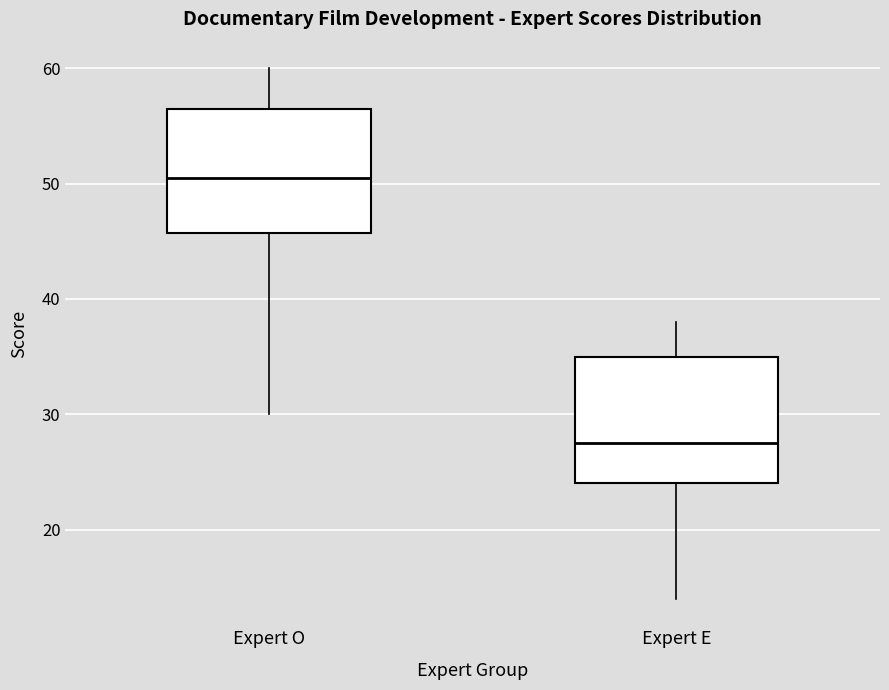

Where does the upper whisker of the box for Expert O end on the y-axis? The values are not printed on the chart, so give them approximately, as read against the axis.

60